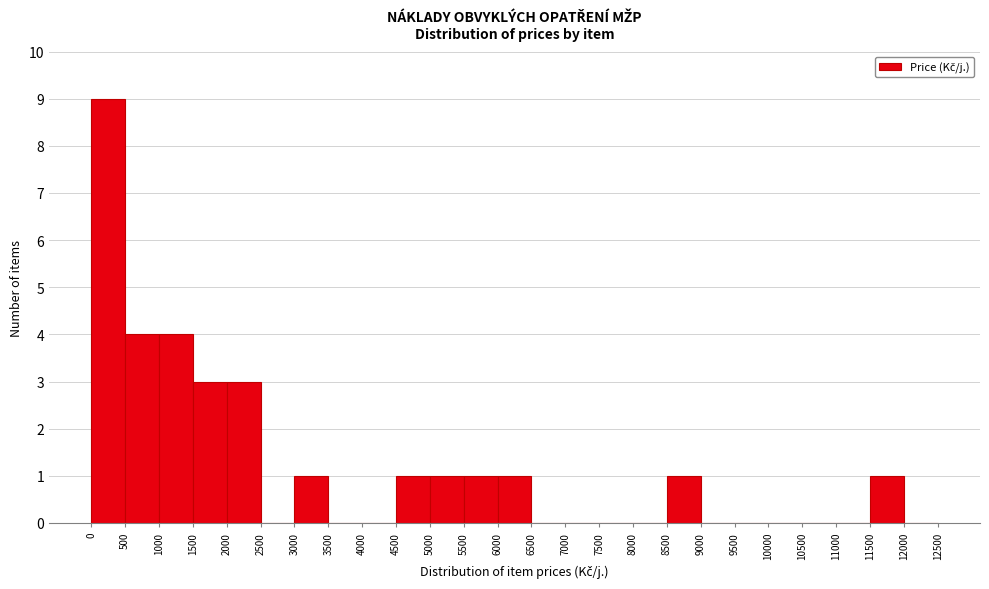

Reading left to right, list every bar in this chart as the range it spans on the x-axis followed by its height. The values are not printed on the chart, so give them approximately, as read against the axis.

0 to 500: 9
500 to 1000: 4
1000 to 1500: 4
1500 to 2000: 3
2000 to 2500: 3
2500 to 3000: 0
3000 to 3500: 1
3500 to 4000: 0
4000 to 4500: 0
4500 to 5000: 1
5000 to 5500: 1
5500 to 6000: 1
6000 to 6500: 1
6500 to 7000: 0
7000 to 7500: 0
7500 to 8000: 0
8000 to 8500: 0
8500 to 9000: 1
9000 to 9500: 0
9500 to 10000: 0
10000 to 10500: 0
10500 to 11000: 0
11000 to 11500: 0
11500 to 12000: 1
12000 to 12500: 0